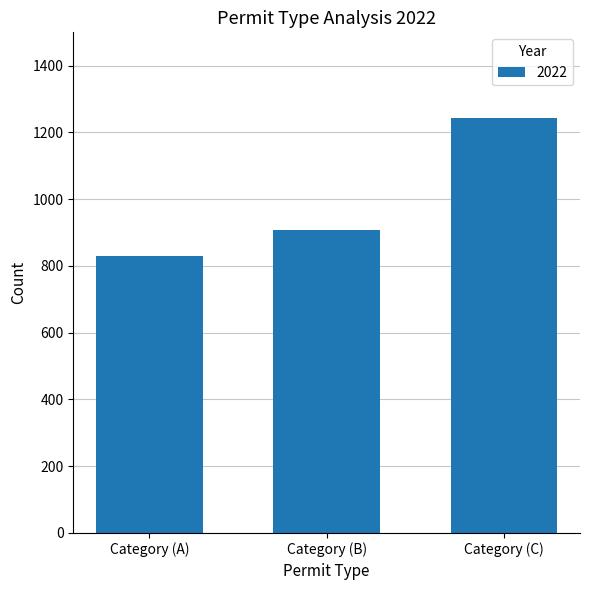

What is the difference between the values at Category (A) and Category (B)?

77